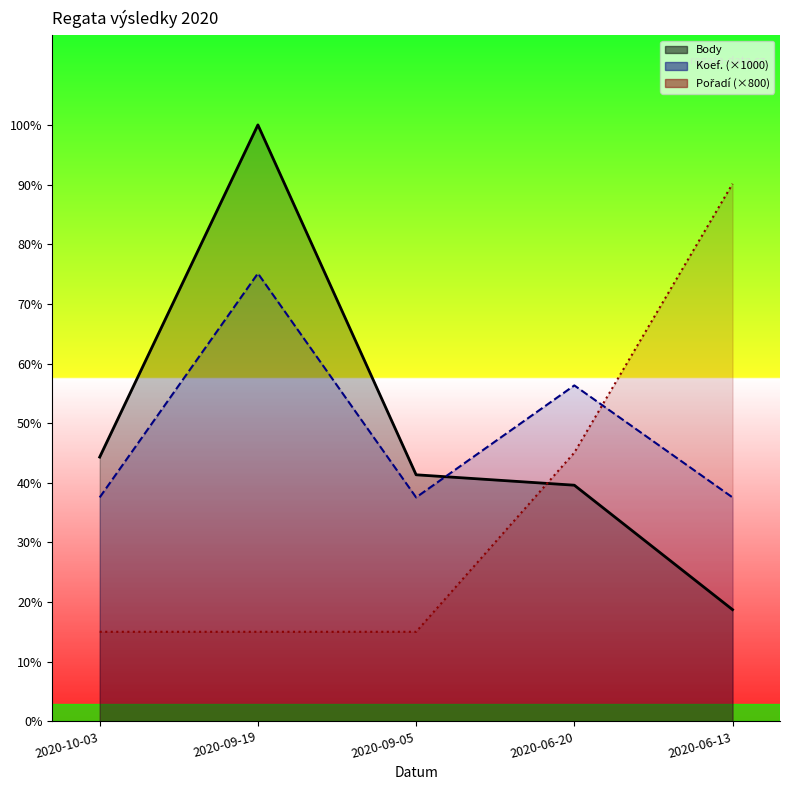

How many values in the Body series exceed 2202?

2